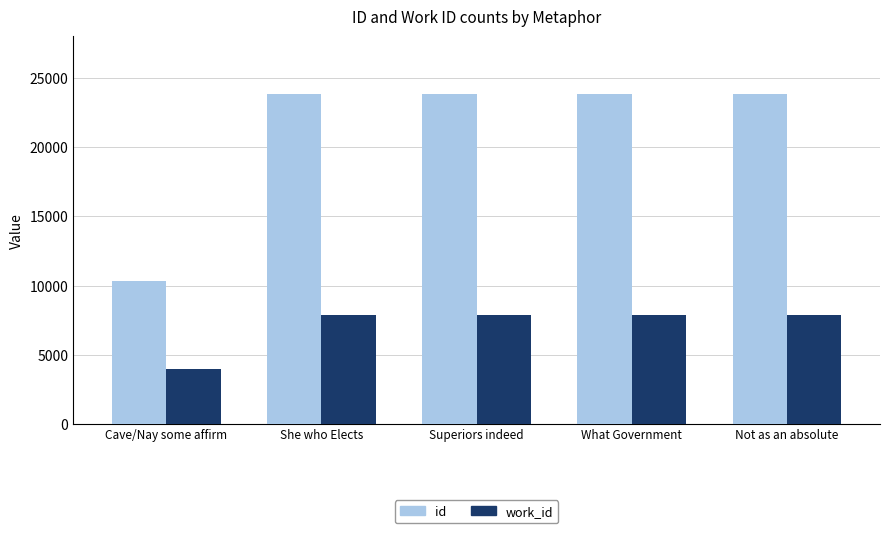

Which series changed the most between Cave/Nay some affirm and What Government?

id